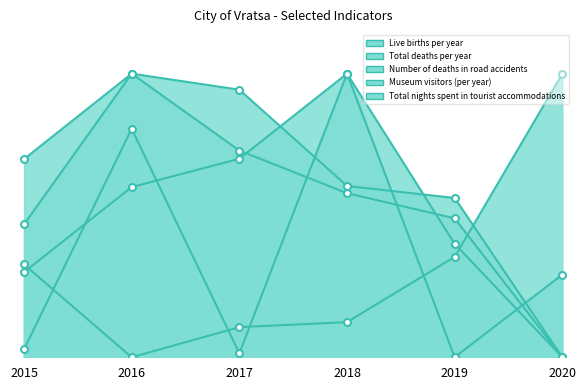

Is the value of Total nights spent in tourist accommodations at 2017 greater than the value of Live births per year at 2018?

No